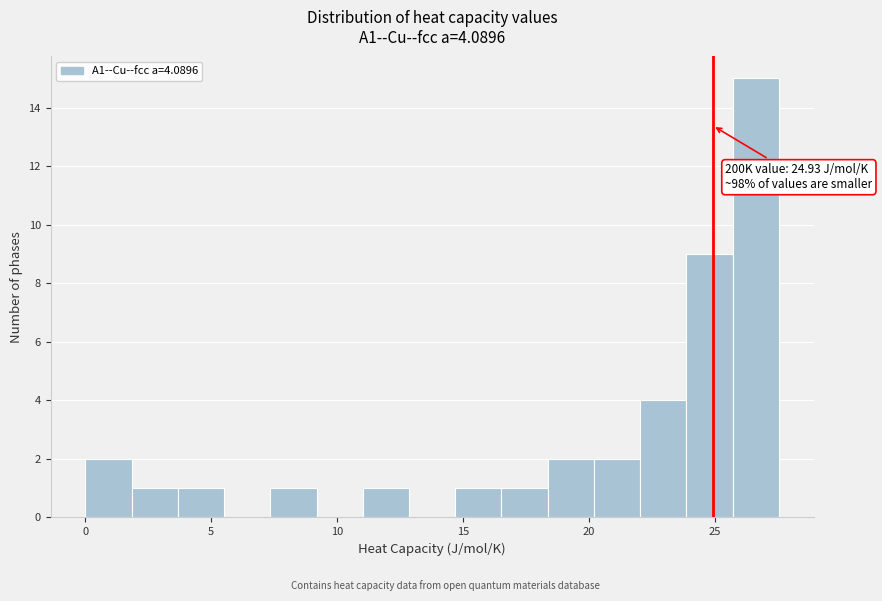

Read against the x-axis, roughly where is the centre of the tallest bar?

26.5